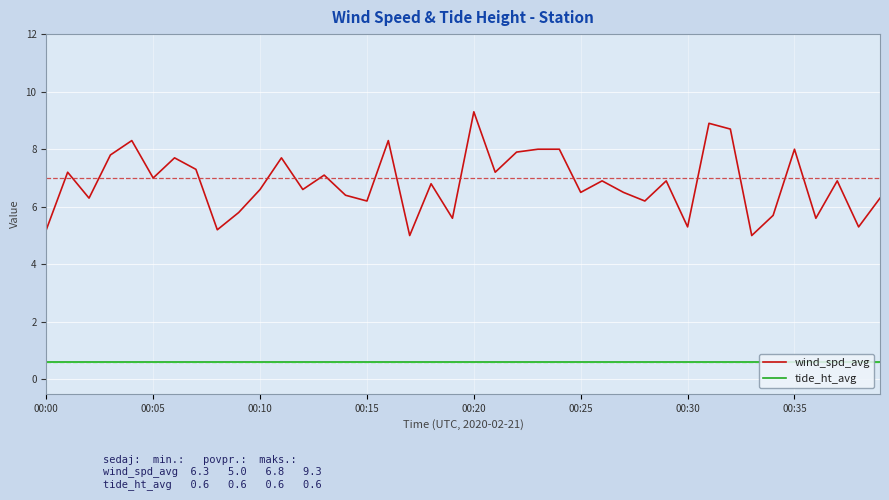

Which series has the largest total across all categories?

wind_spd_avg